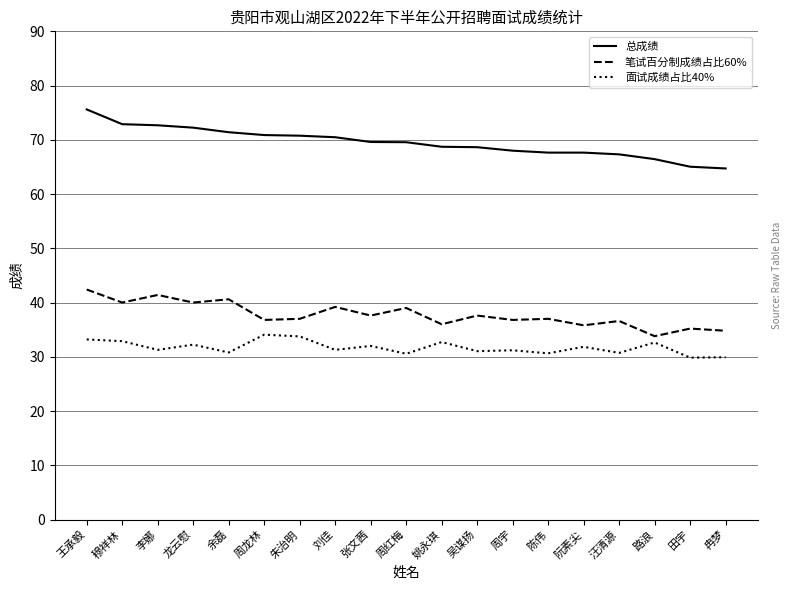

True or false: 笔试百分制成绩占比60% has a value of 10.7 at 陈伟.

False